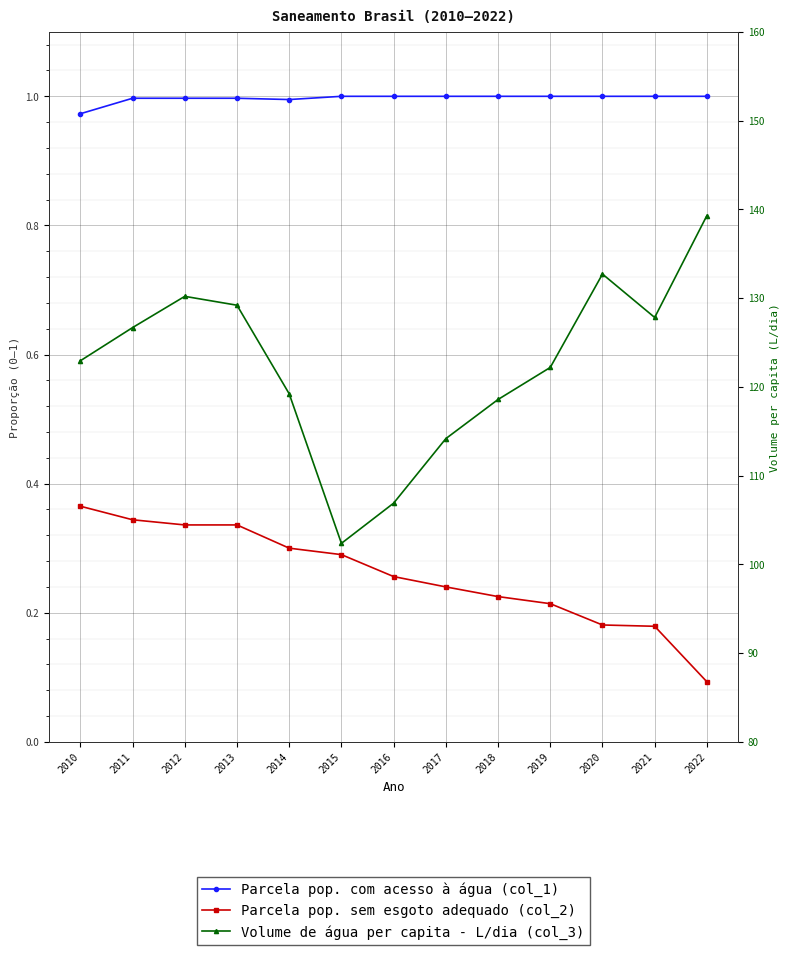

What is the spread (max minus min) of values at 2011?

126.3